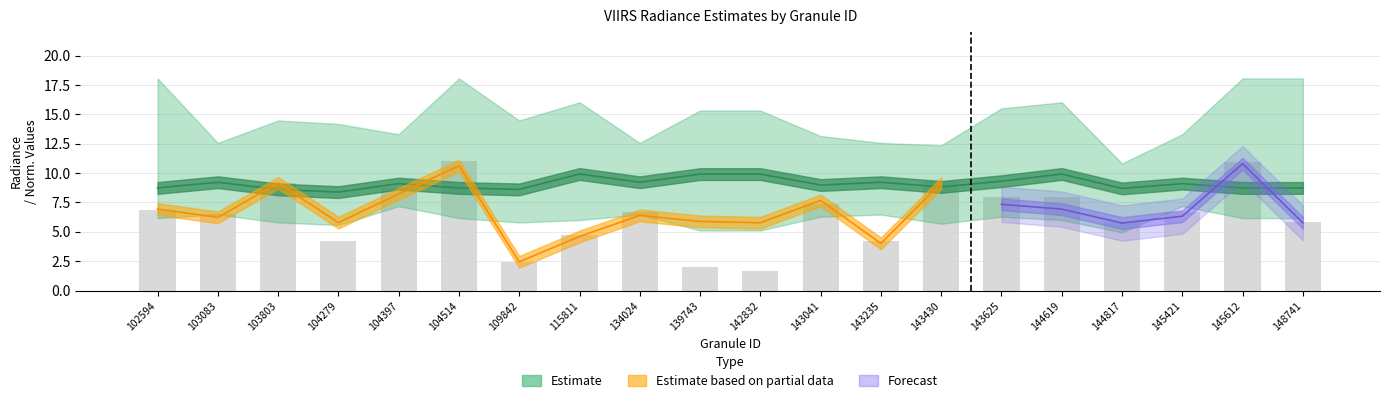

What is the sum of the values at 109842 and 143041?

9.8